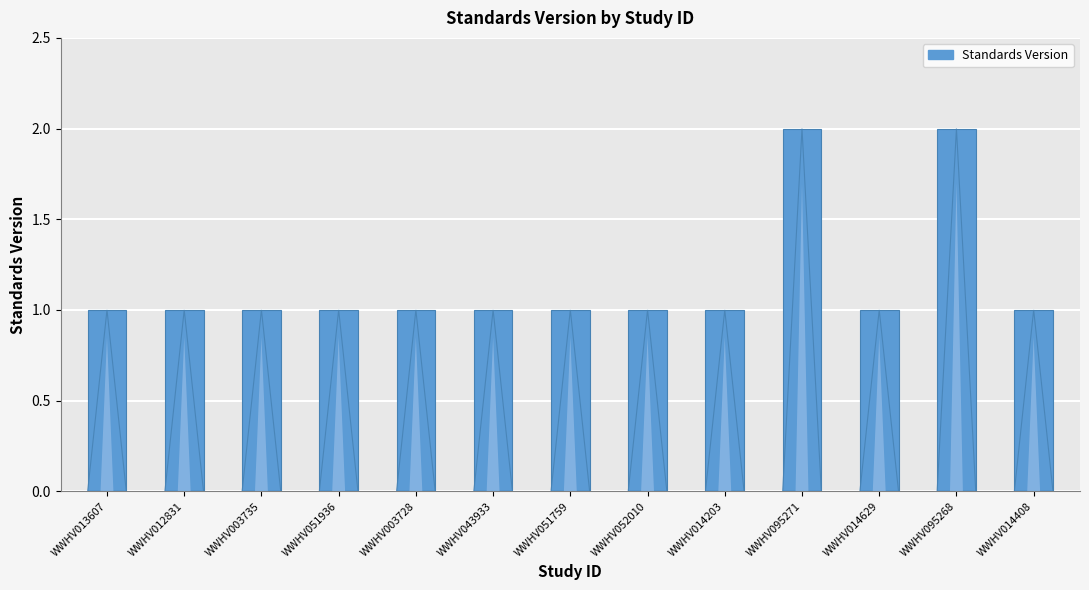

What is the minimum value shown in the chart?

1